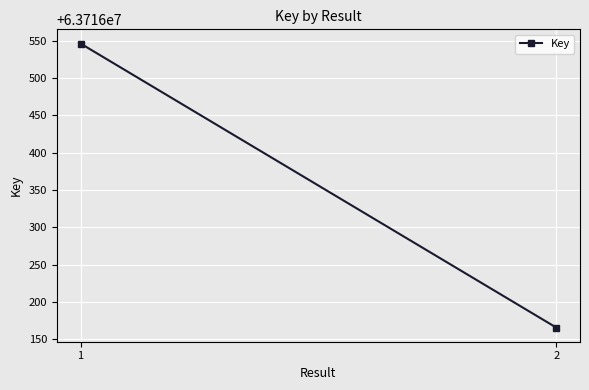

Approximately how many times larger is the value at 2 compared to 1?

1.0